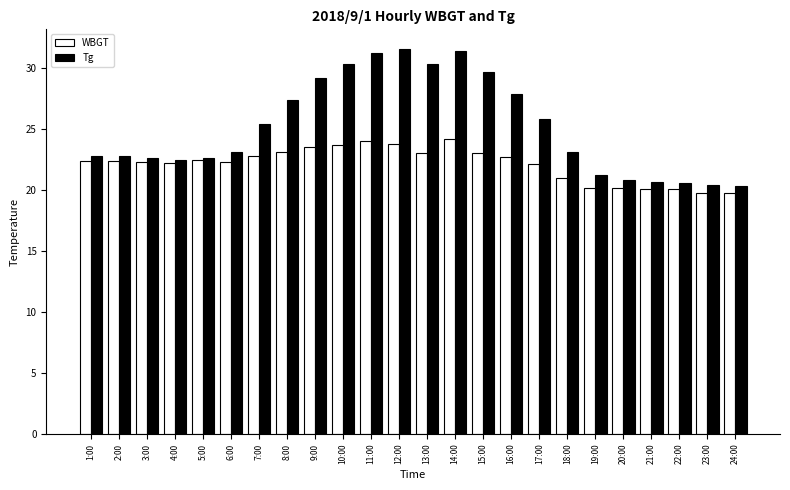

What is the lowest value of the Tg series?

20.3